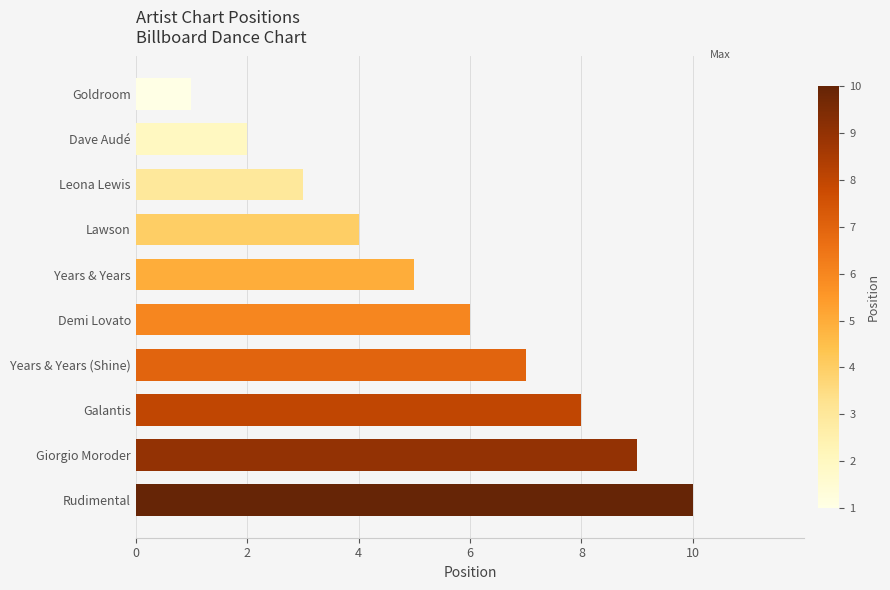

What position from the bottom is Galantis?

3